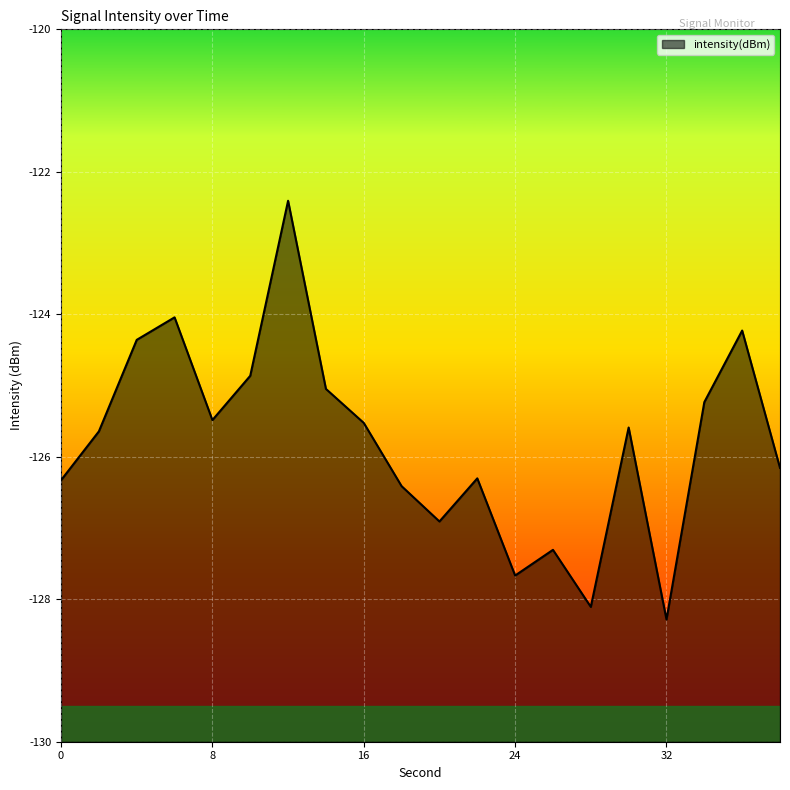

True or false: the data has more than 2 interior local peaks.

True